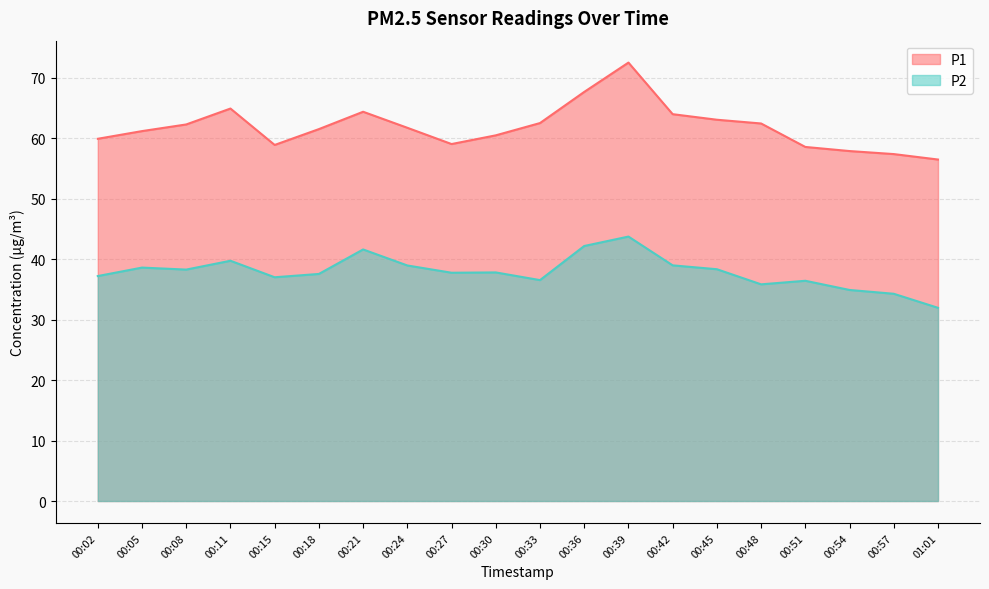

Reading right to left, list all the values displayed in this chart.

P1: 01:01=56.5	00:57=57.4	00:54=57.9	00:51=58.5	00:48=62.4	00:45=63.0	00:42=64.0	00:39=72.5	00:36=67.7	00:33=62.5	00:30=60.5	00:27=59.0	00:24=61.7	00:21=64.4	00:18=61.5	00:15=58.9	00:11=64.9	00:08=62.3	00:05=61.2	00:02=59.9
P2: 01:01=31.9	00:57=34.3	00:54=34.9	00:51=36.4	00:48=35.8	00:45=38.3	00:42=39.0	00:39=43.7	00:36=42.2	00:33=36.5	00:30=37.8	00:27=37.8	00:24=39.0	00:21=41.6	00:18=37.5	00:15=37.0	00:11=39.7	00:08=38.3	00:05=38.6	00:02=37.2